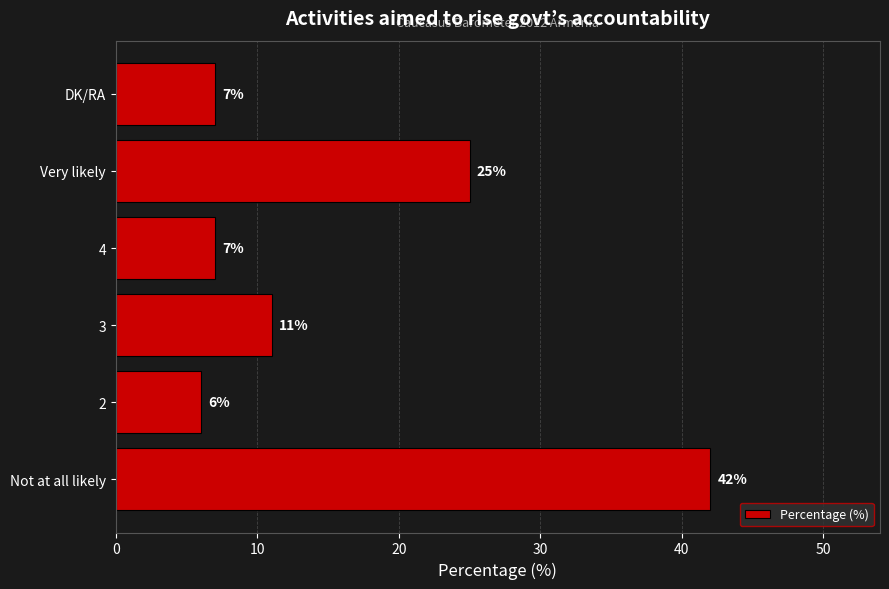

What is the sum of all values?

98